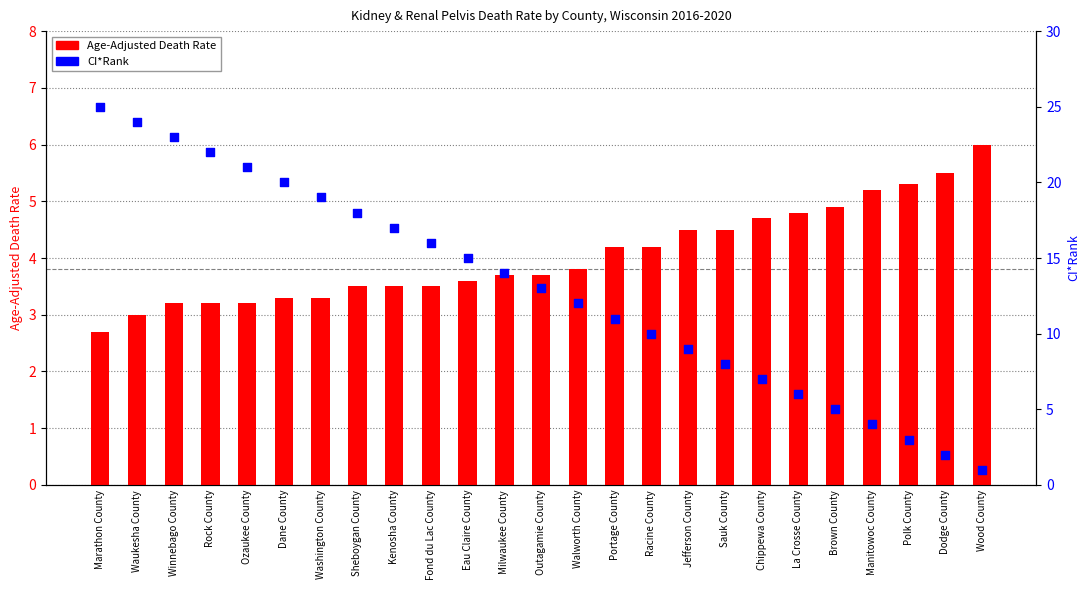

At which category is the sum across all series the highest?

Marathon County